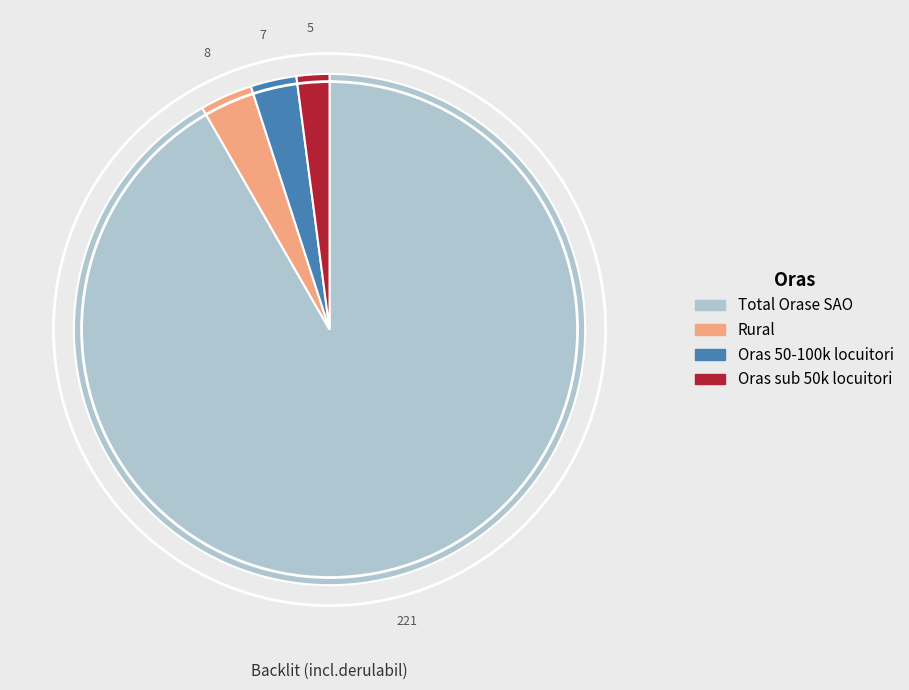

What is the ratio of the value at Total Orase SAO to the value at Oras sub 50k locuitori?

44.2